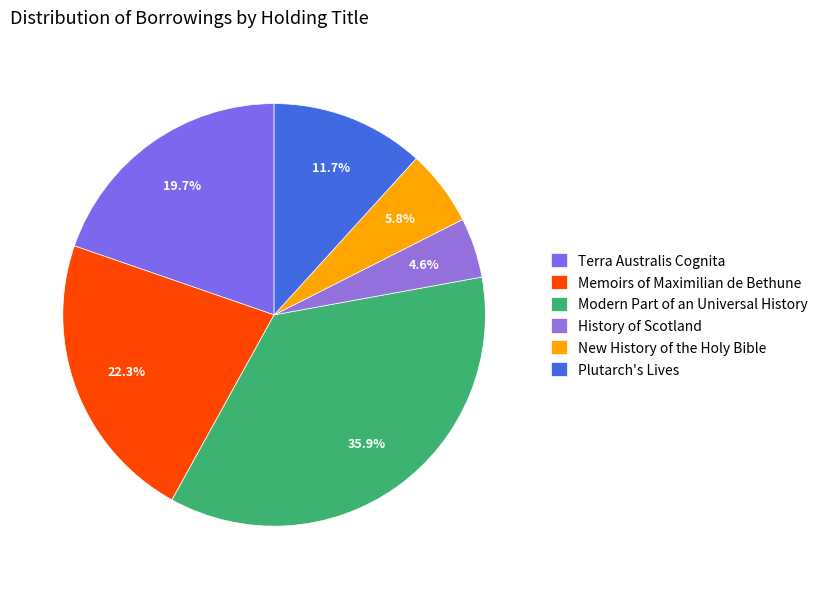

Combined, do Plutarch's Lives and Modern Part of an Universal History account for over 50%?

No